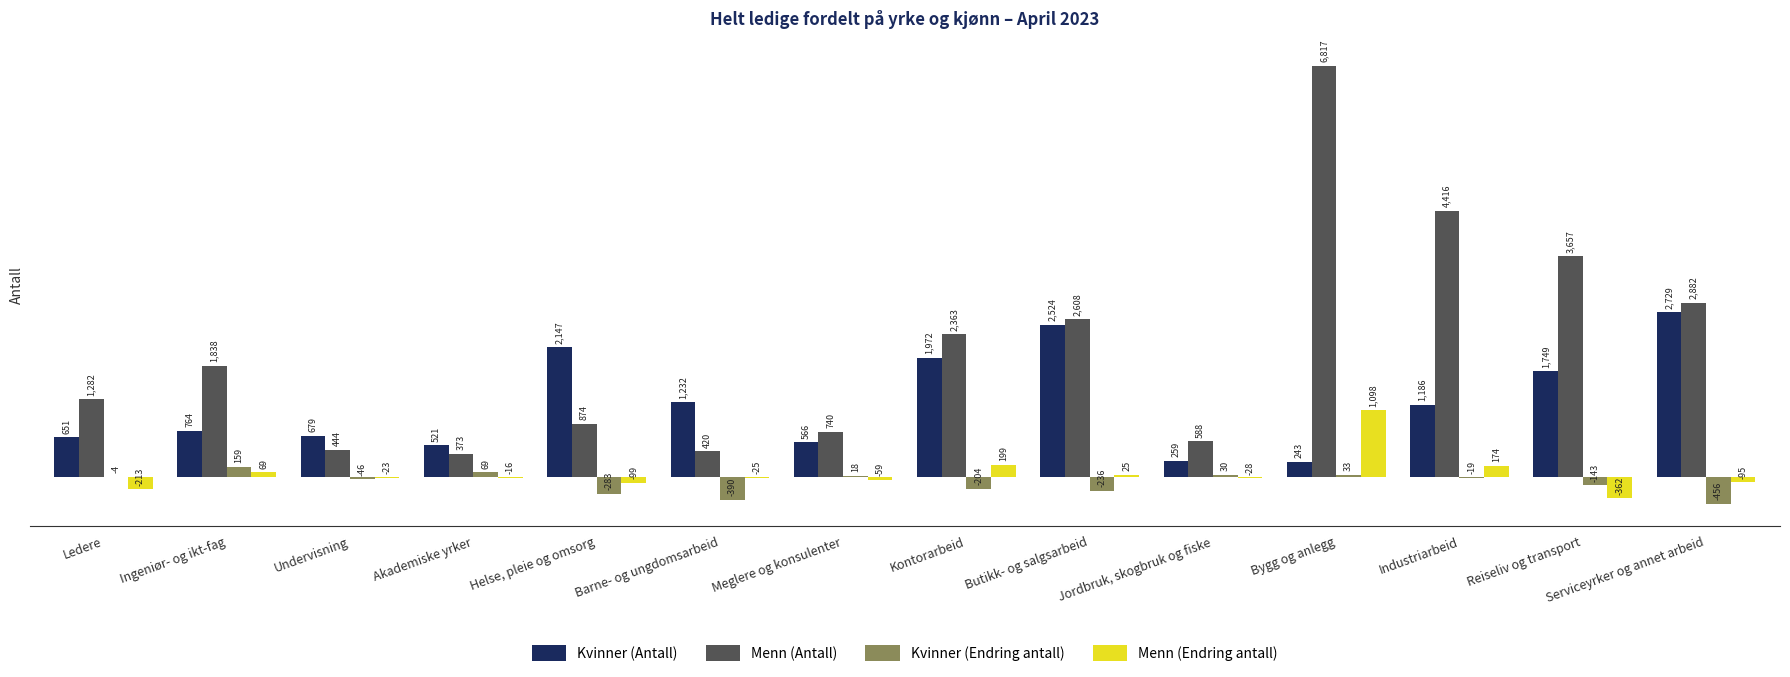

True or false: Menn (Endring antall) has a value of -25 at Barne- og ungdomsarbeid.

True